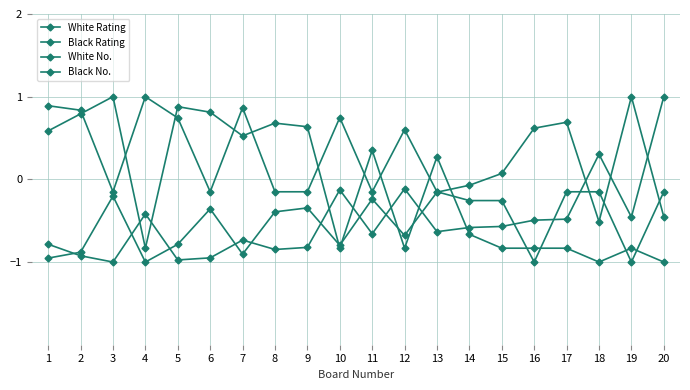

Between 9 and 13, which series saw the biggest shift?

Black Rating